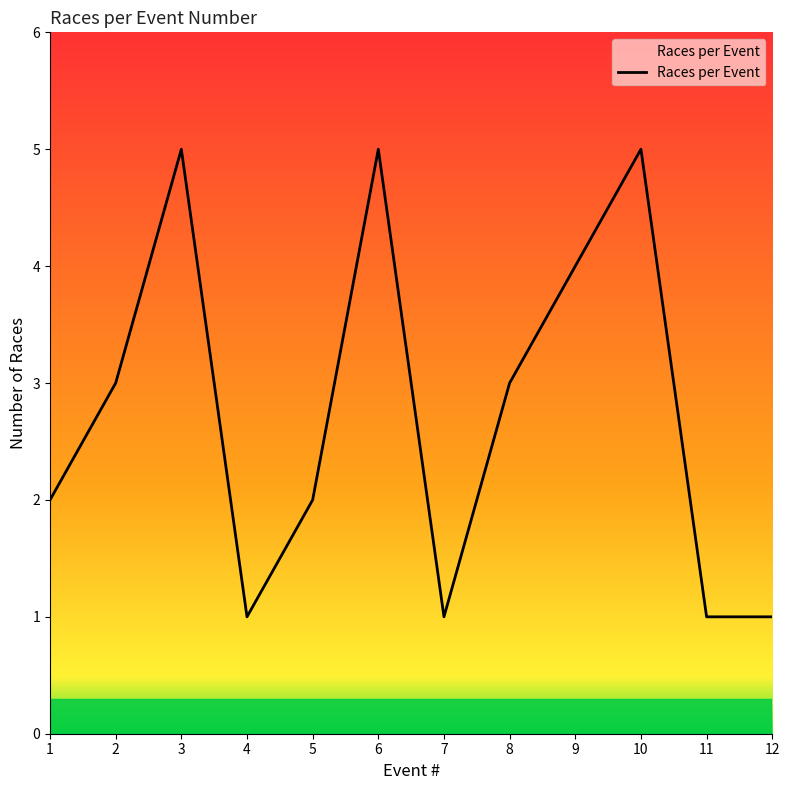

The chart shows a value of 1 at 12. True or false?

True